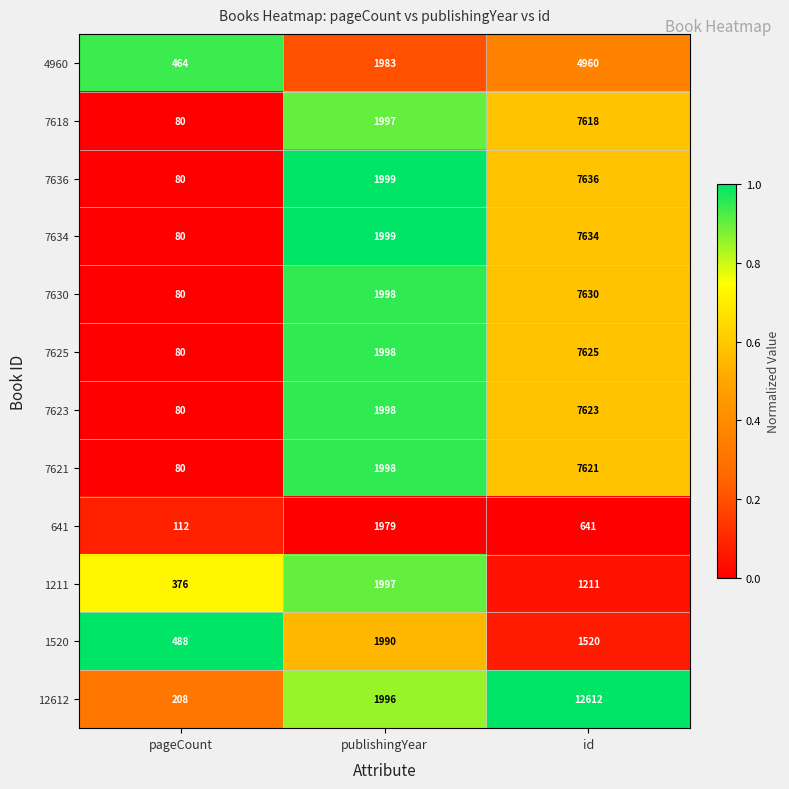

What is the difference between the highest and lowest values at publishingYear?

20